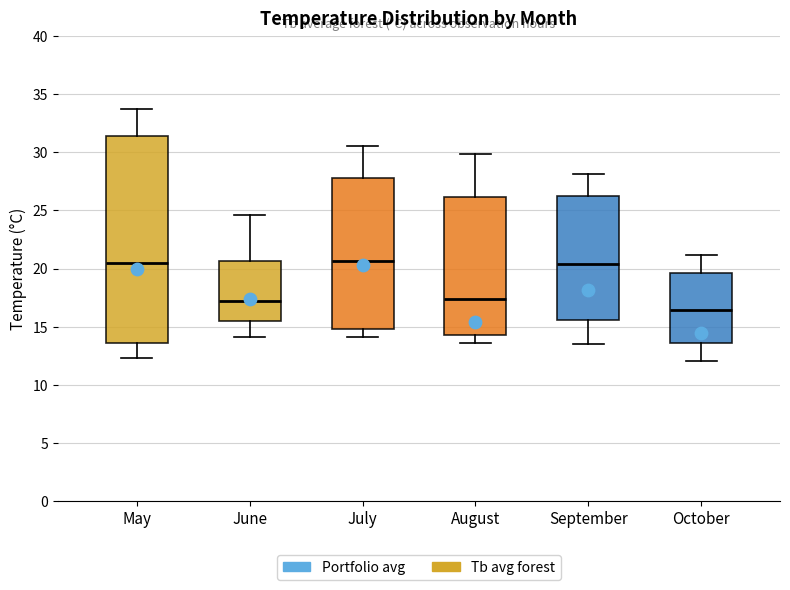

Comparing the boxes themselves (not the whiskers), which one is the tallest?

May